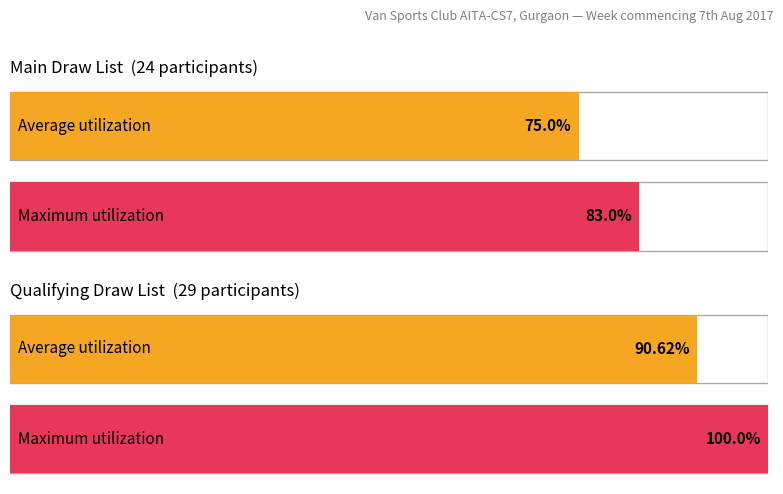

Is it true that Maximum utilization equals 1 at Qualifying draw list?

True